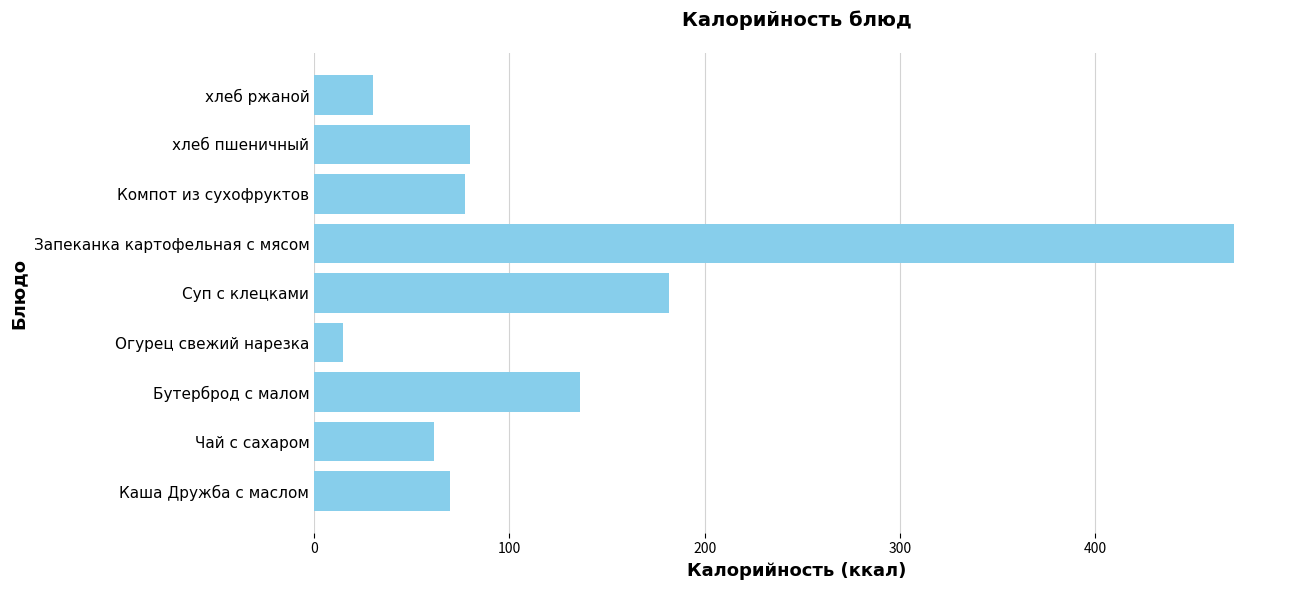

Reading bottom to top, list all the values displayed in this chart.

Каша Дружба с маслом=69.6	Чай с сахаром=61.6	Бутерброд с малом=136.0	Огурец свежий нарезка=15.0	Суп с клецками=181.6	Запеканка картофельная с мясом=471.0	Компот из сухофруктов=77.4	хлеб пшеничный=80.0	хлеб ржаной=30.0